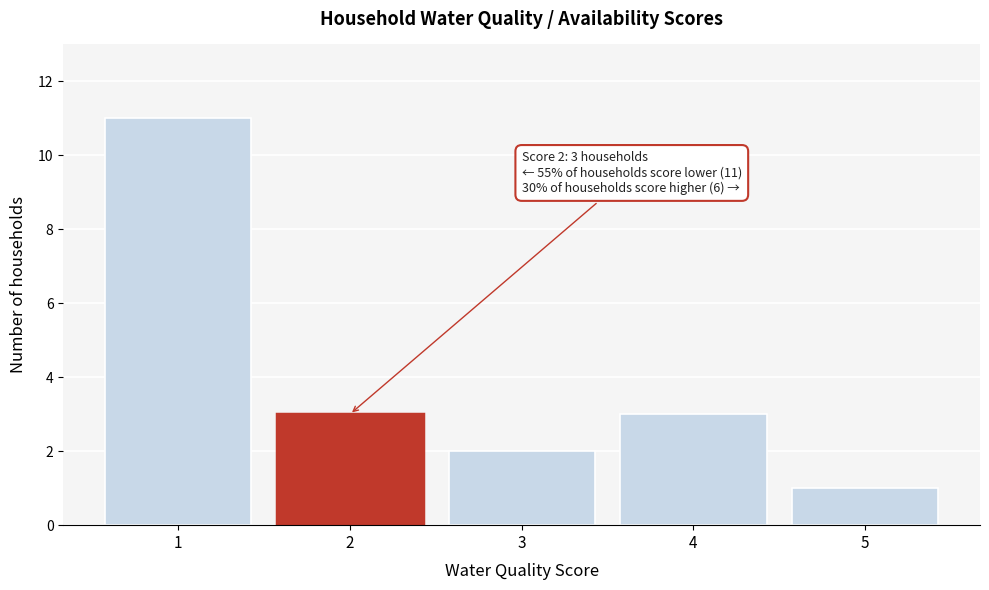

Which range on the x-axis has the tallest bar?

0.5 to 1.5